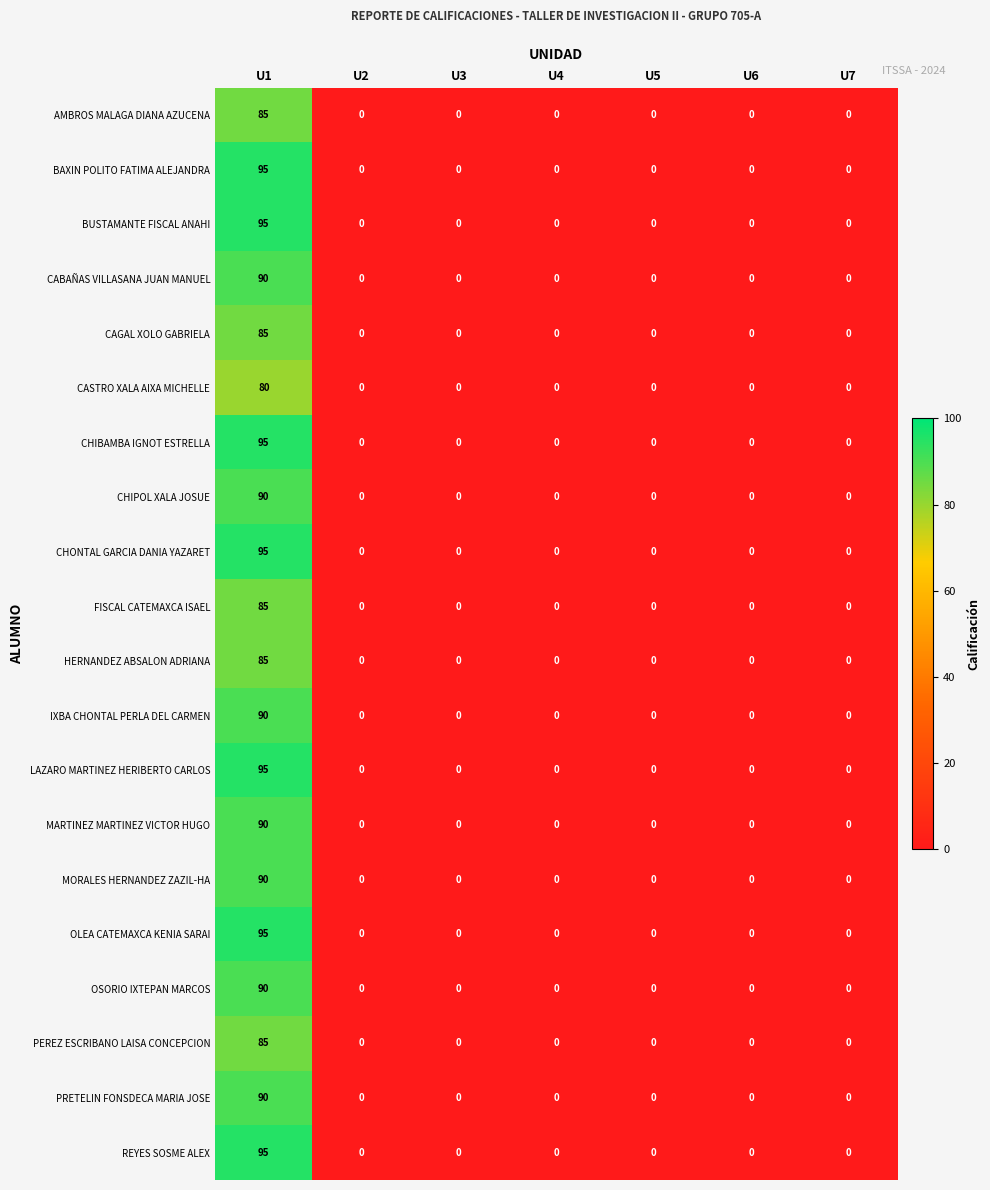

What is the greatest value displayed?

95